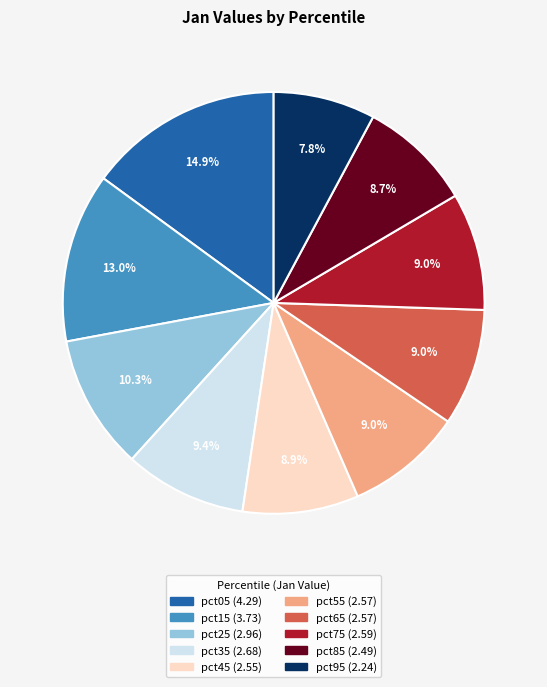

Which category has the biggest portion of the pie?

pct05